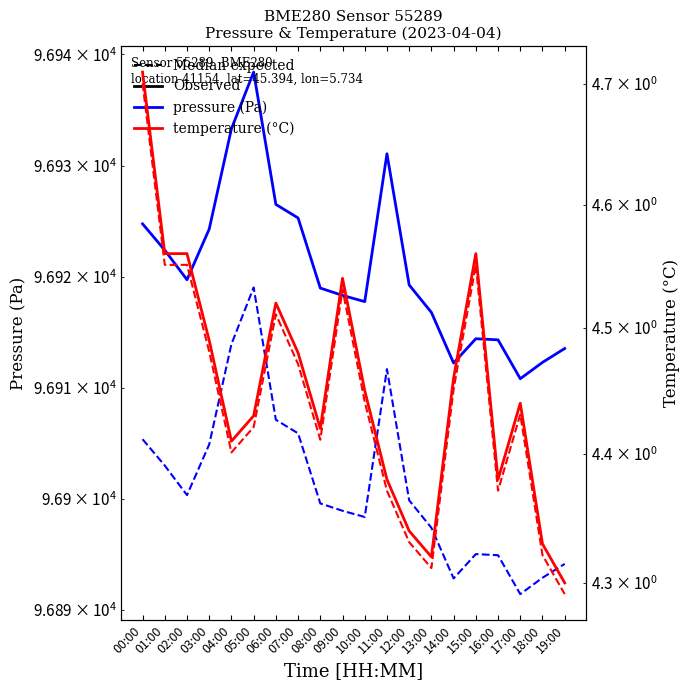

Which series has the largest range (max minus min)?

pressure